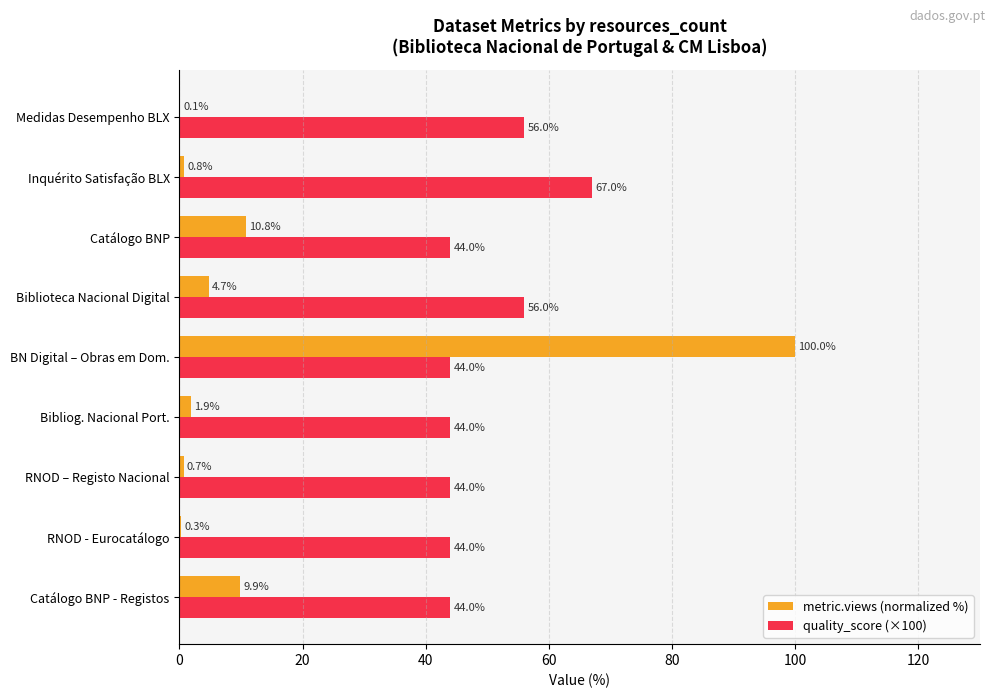

Between Catálogo BNP - Registos and BN Digital – Obras em Dom., which series saw the biggest shift?

metric.views (normalized %)